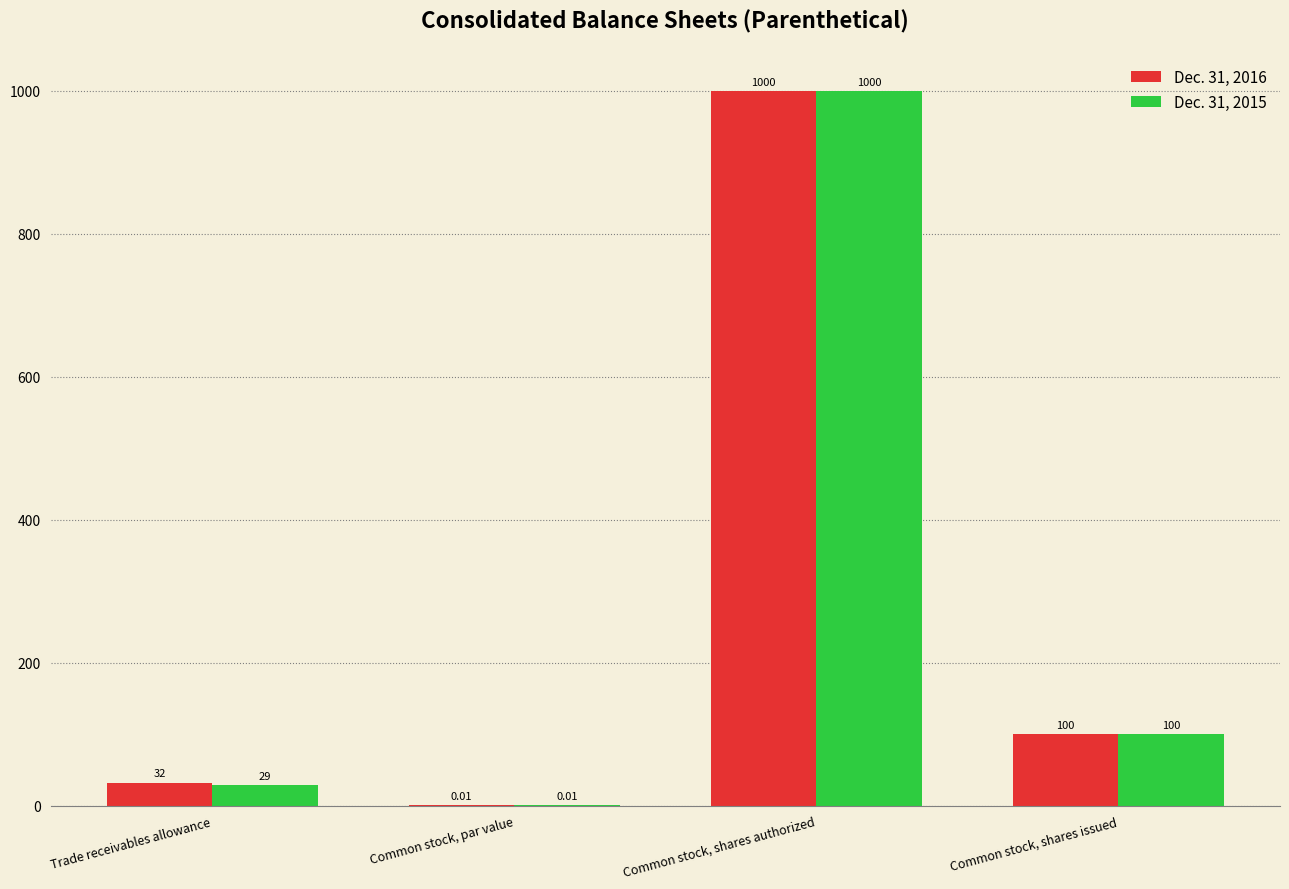

At which label does Dec. 31, 2016 first exceed 100?

Common stock, shares authorized